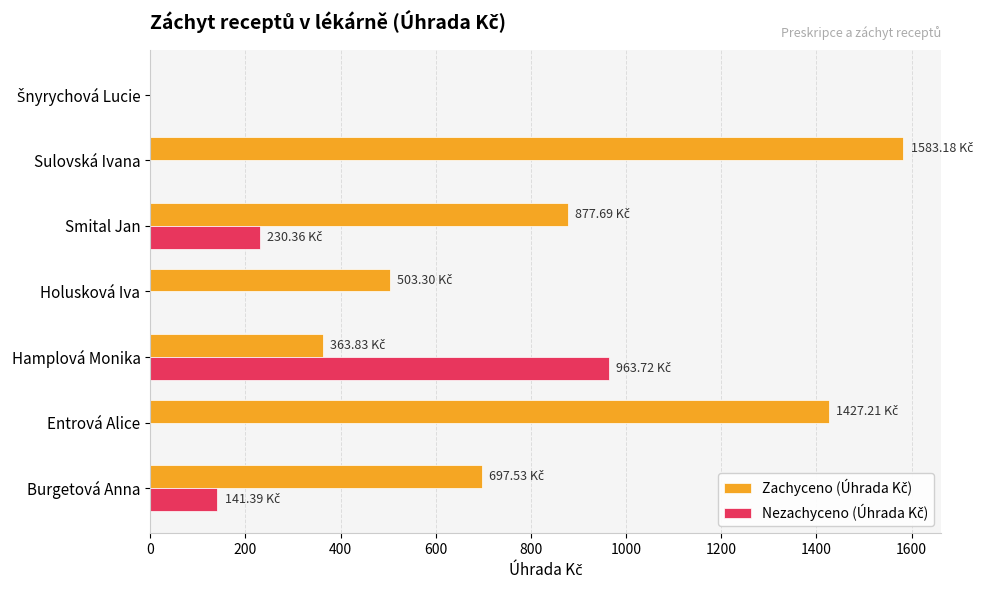

Which label corresponds to the largest value in the chart?

Sulovská Ivana